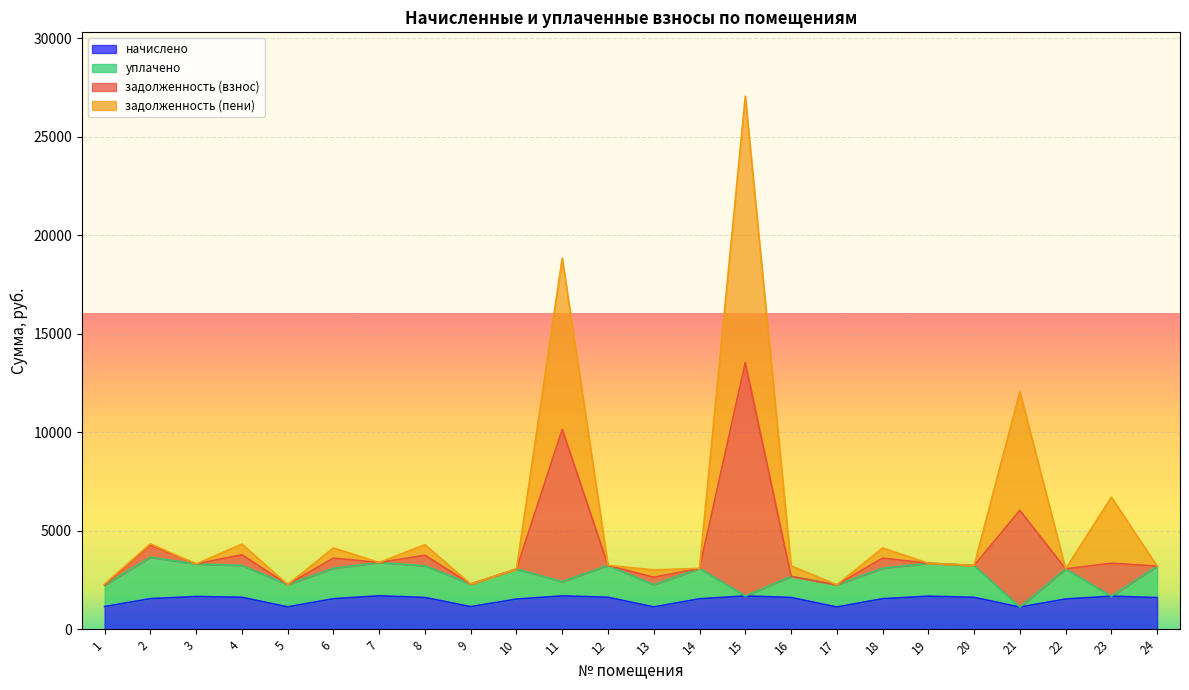

In начислено, how many points are lower than both neighbors (excluding endpoints)?

5